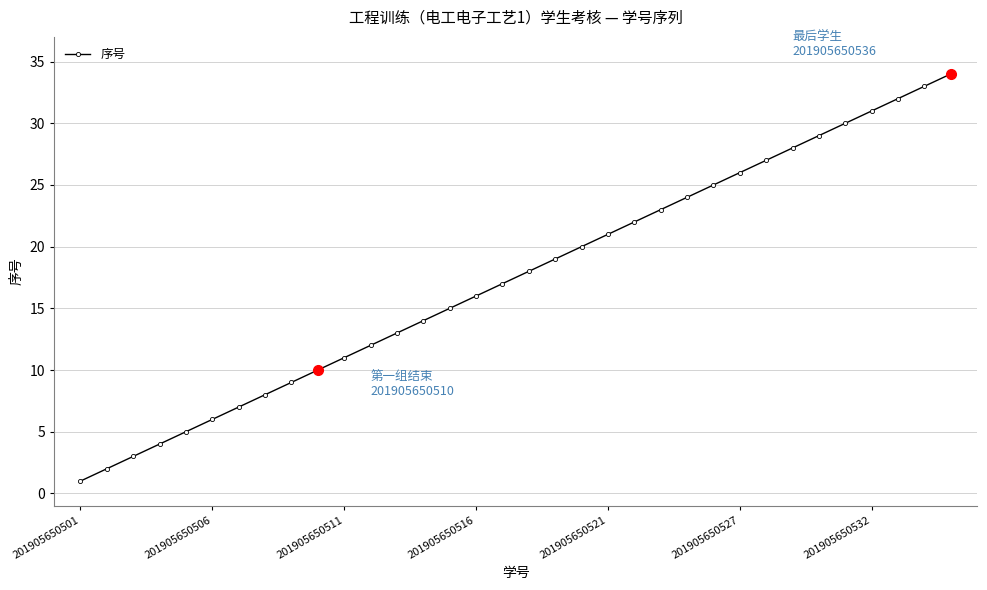

Reading left to right, transcribe all the data shown in this chart.

1	2	3	4	5	6	7	8	9	10	11	12	13	14	15	16	17	18	19	20	21	22	23	24	25	26	27	28	29	30	31	32	33	34